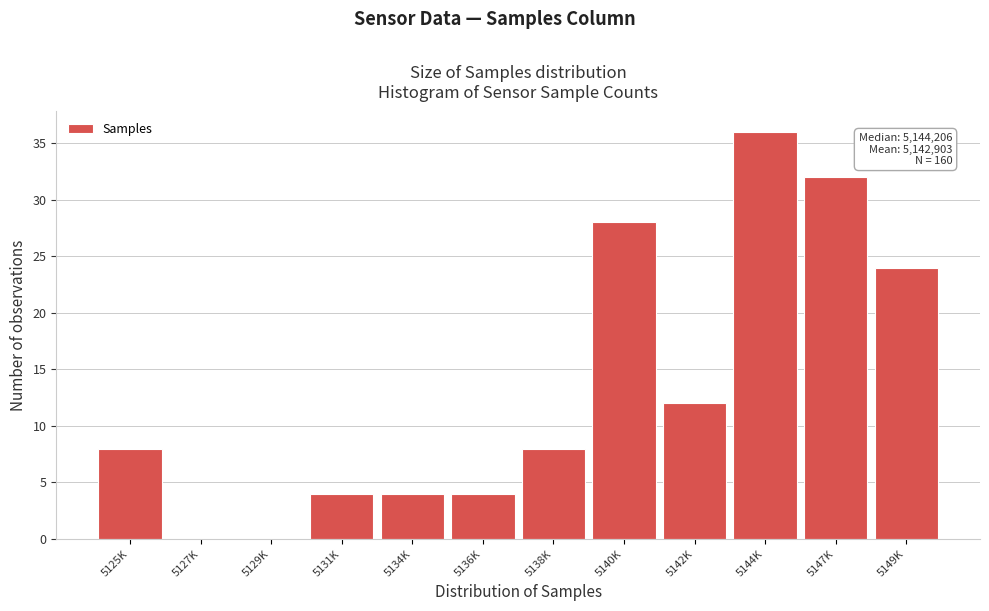

Reading left to right, extract all data points from this chart.

5125K=8	5127K=0	5129K=0	5131K=4	5134K=4	5136K=4	5138K=8	5140K=28	5142K=12	5144K=36	5147K=32	5149K=24